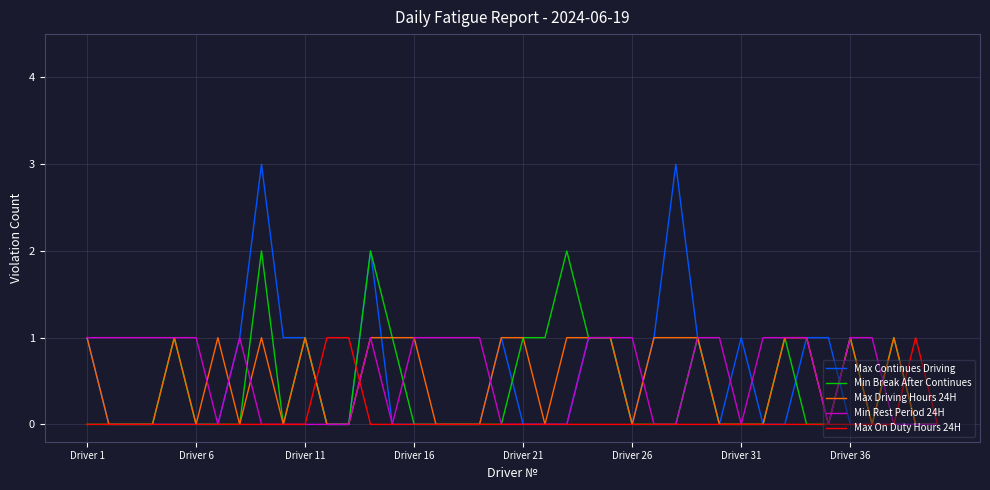

What is the maximum value shown in the chart?

3